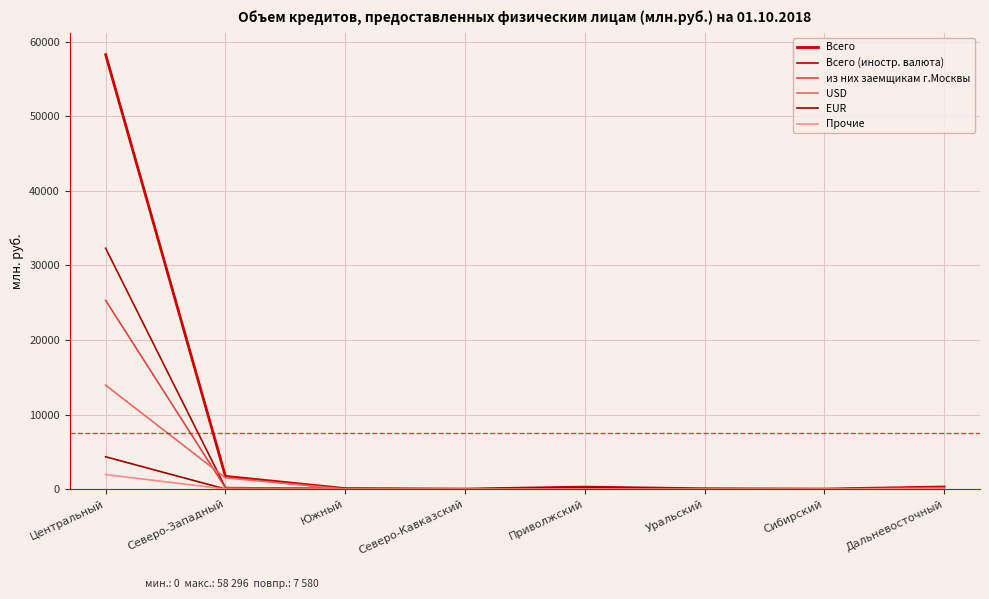

True or false: Прочие and Всего (иностр. валюта) intersect in this chart.

False